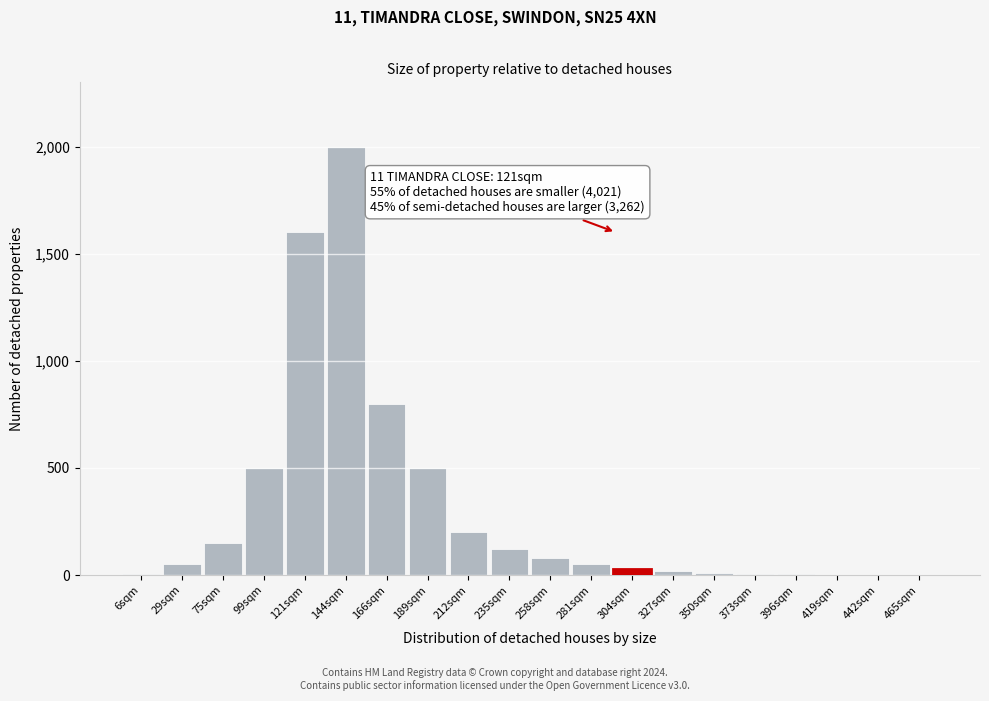

What is the sum of all values?

6127